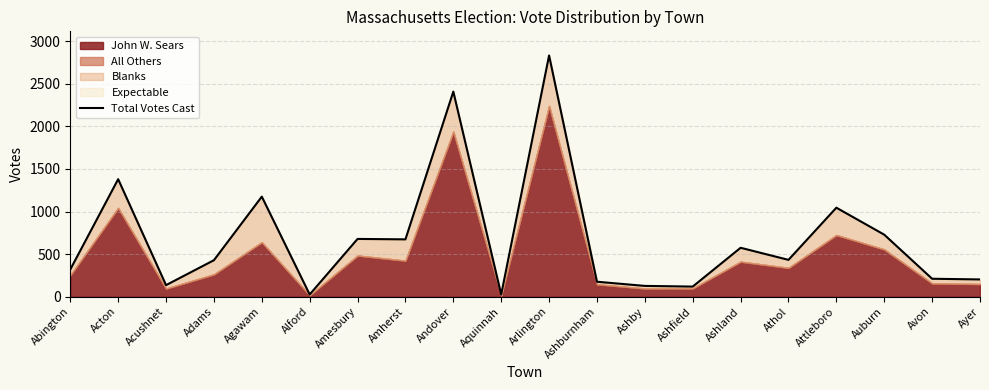

What is the value of the 9th point from the left?

2409